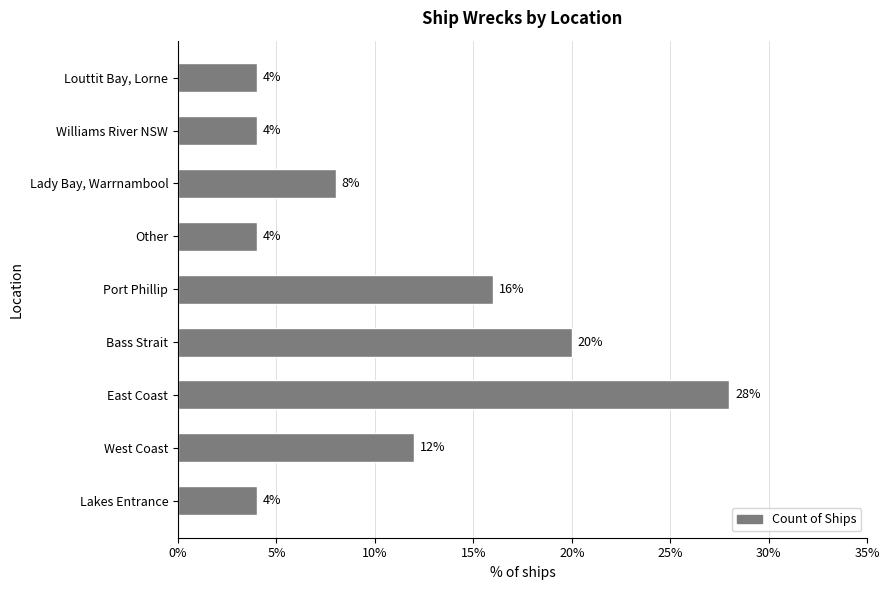

How many values are between 4 and 16?

7